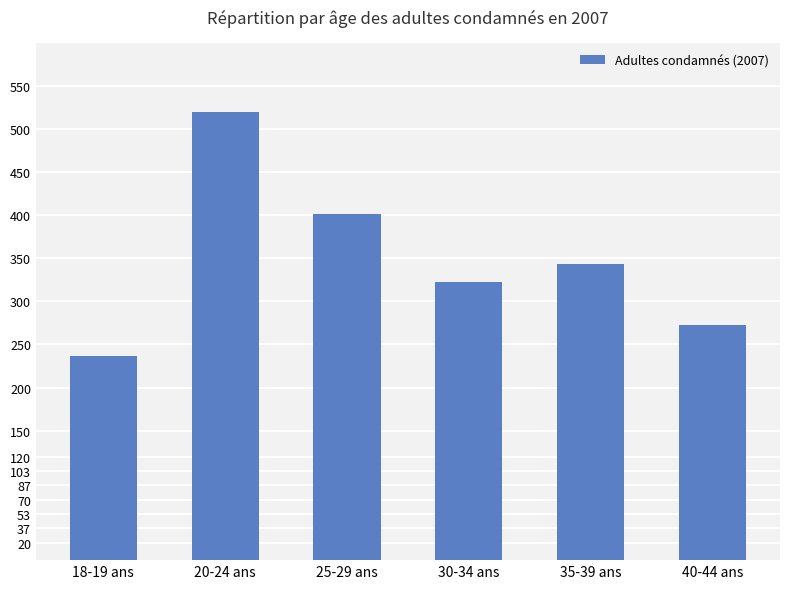

Read the value at 20-24 ans.

520